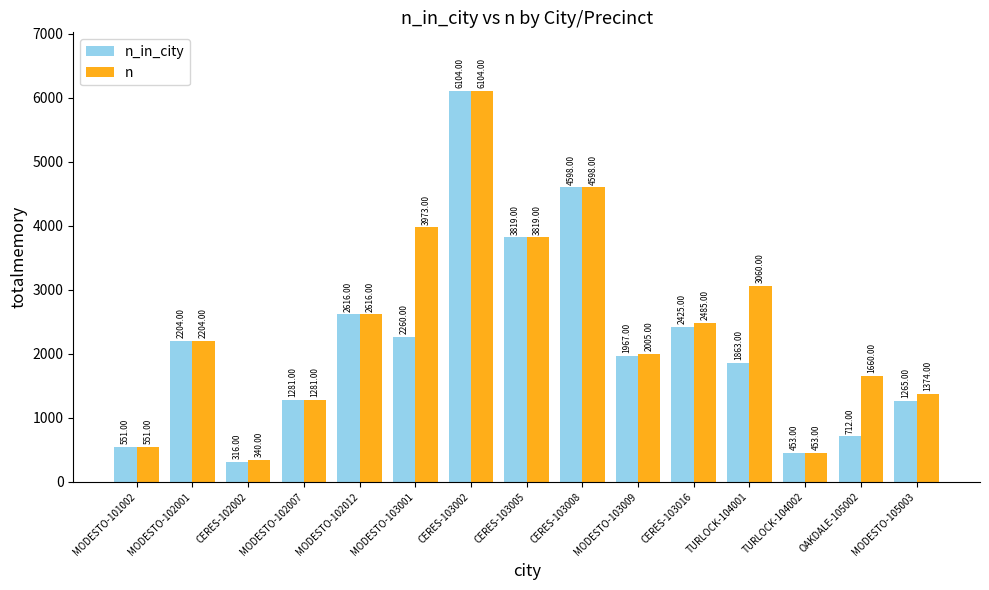

How many categories are shown in the chart?

15